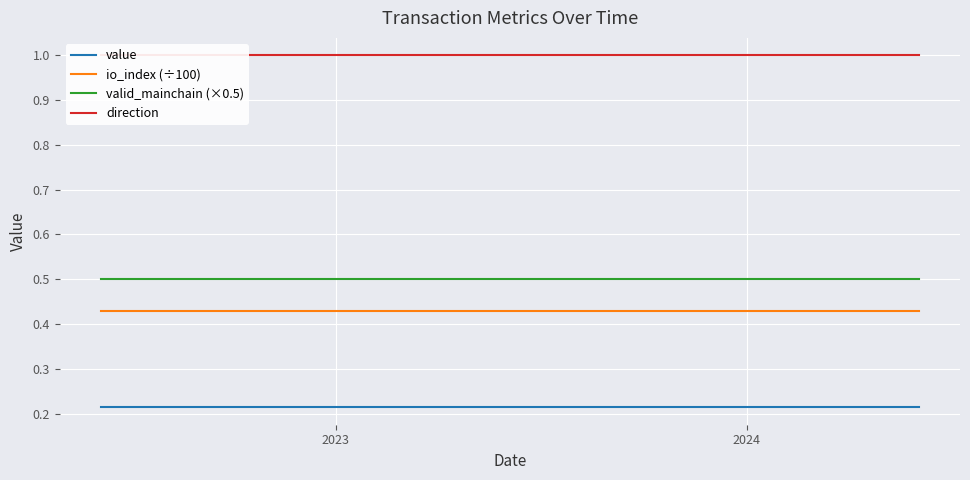

What is the highest value of the valid_mainchain (×0.5) series?

0.5